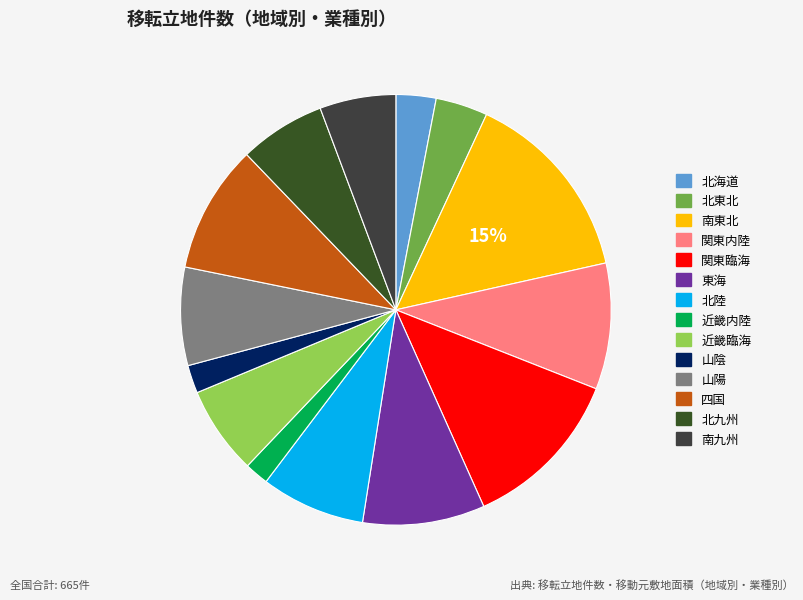

The 北九州 slice represents 6% of the pie. True or false?

True